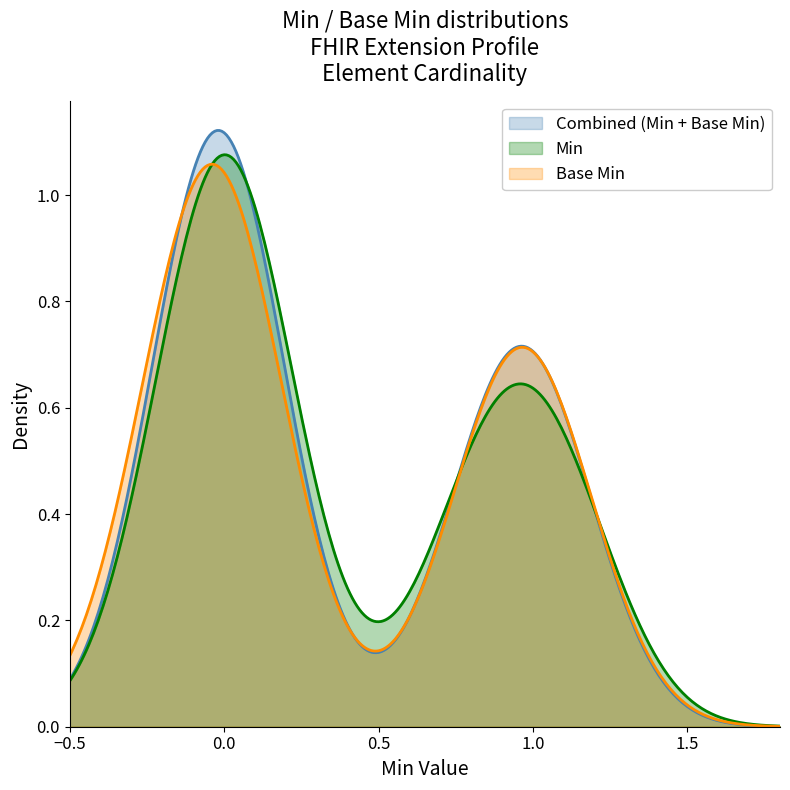

Is it true that Base Min equals 0 at Extension.extension?

False